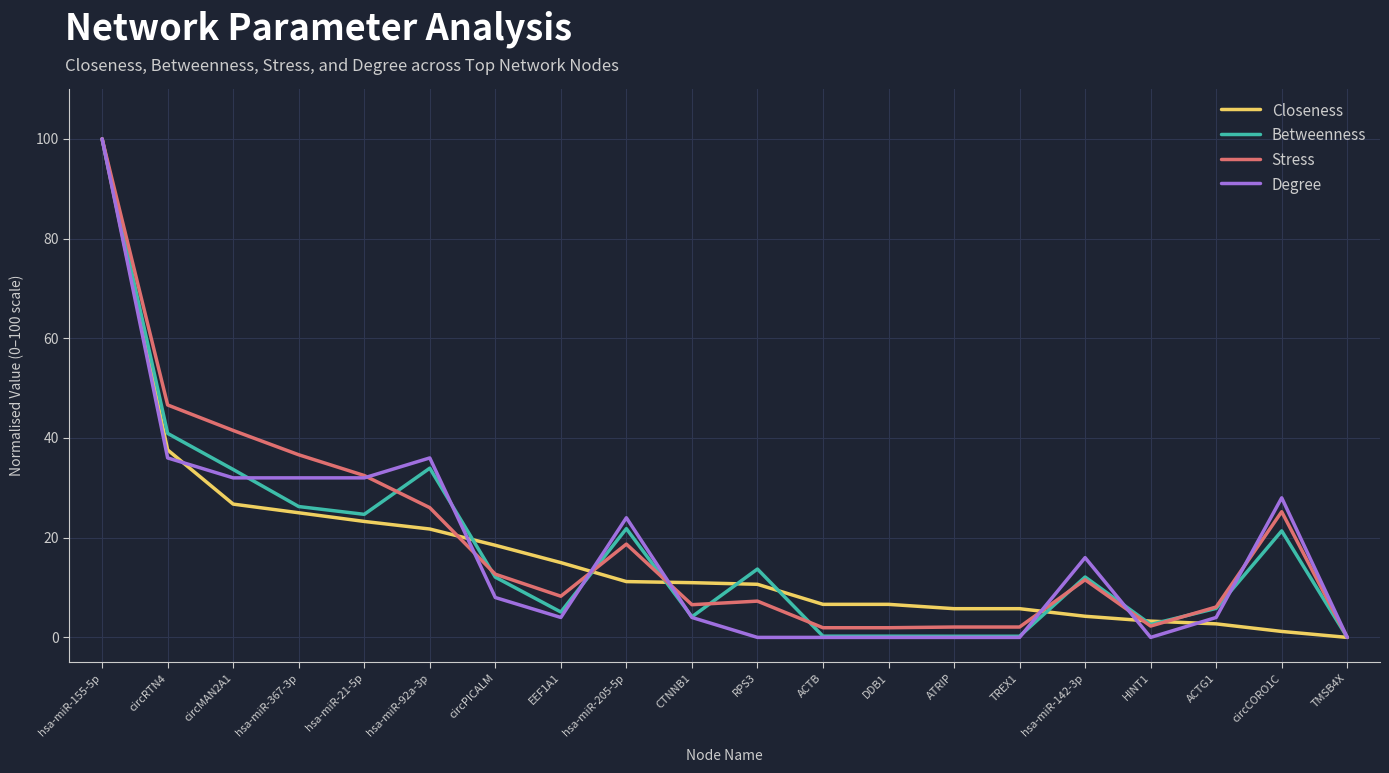

What position from the right is hsa-miR-21-5p?

16